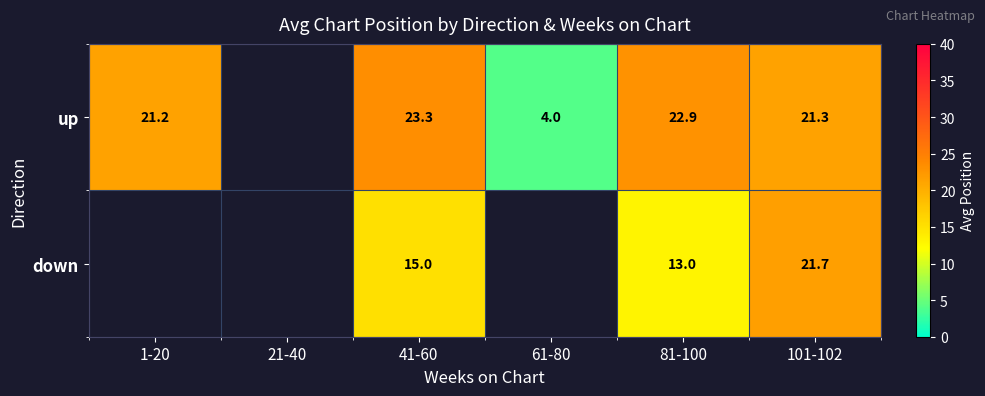

Rank the series at 81-100 from highest to lowest value.

up, down